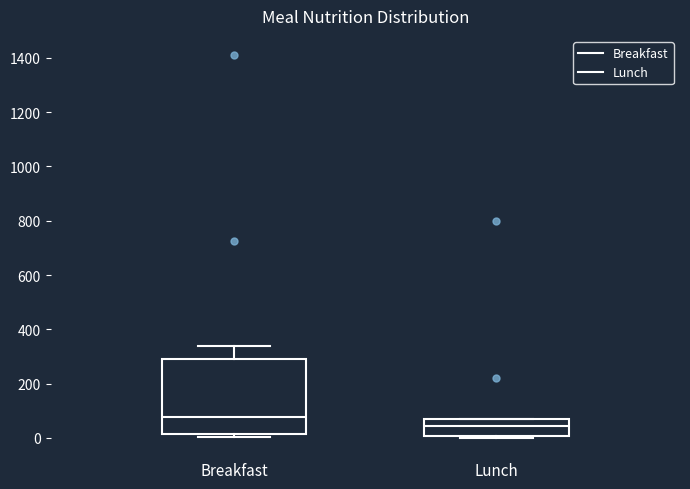

Where is the upper edge of the box for Lunch on the y-axis? The values are not printed on the chart, so give them approximately, as read against the axis.

60